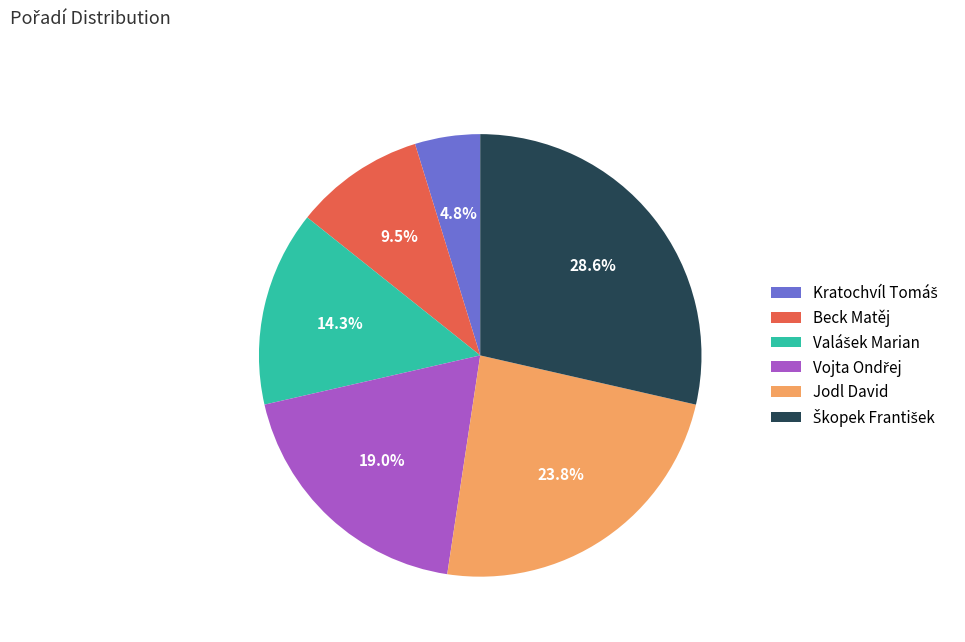

Is there a majority slice in this chart?

No